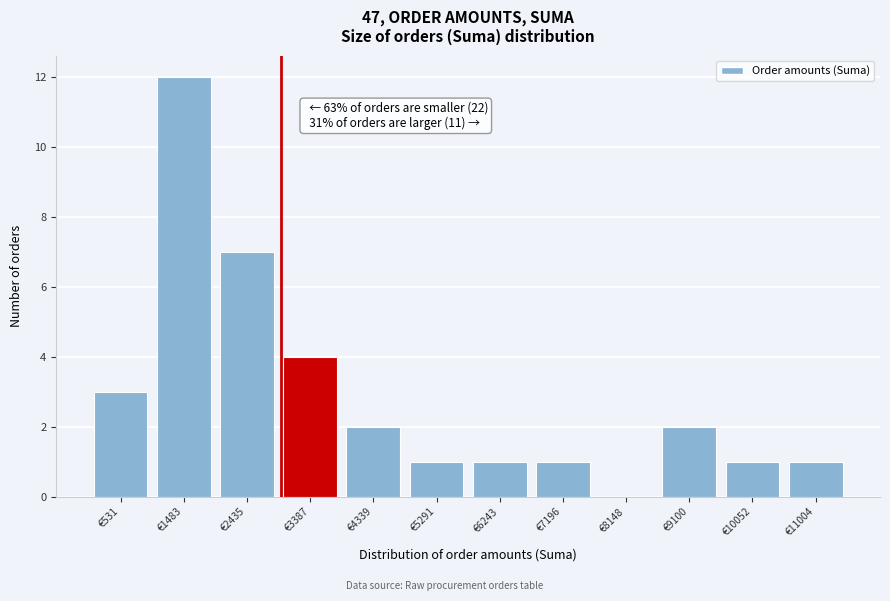

Which range on the x-axis has the tallest bar?

1000 to 2000